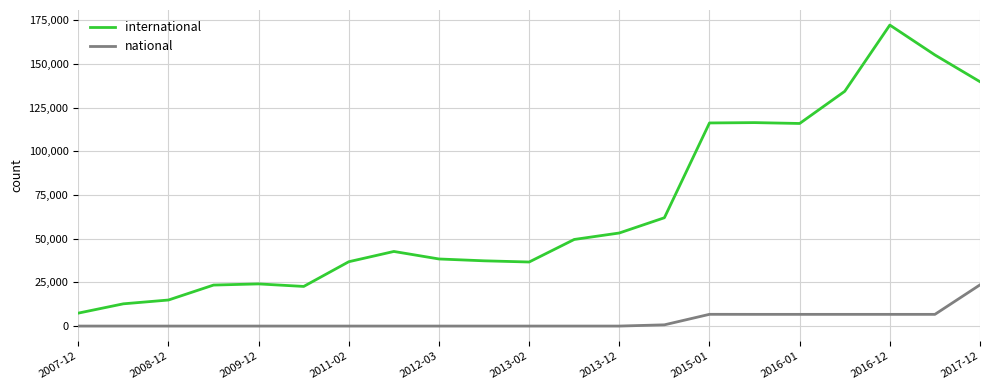

List the series in order of their peak value, lowest first.

national, international